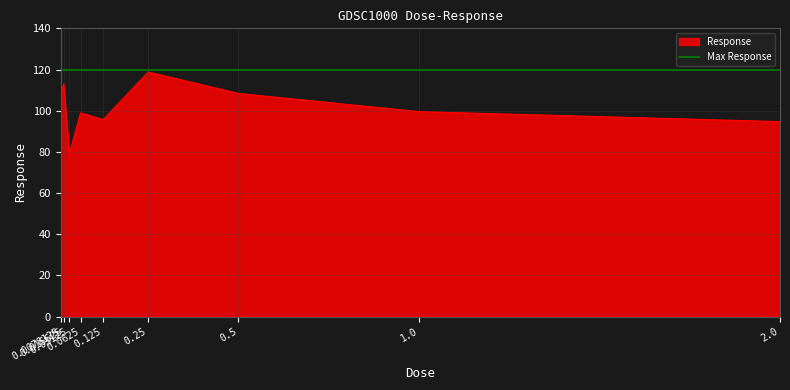

Where is the first local maximum?

0.015625